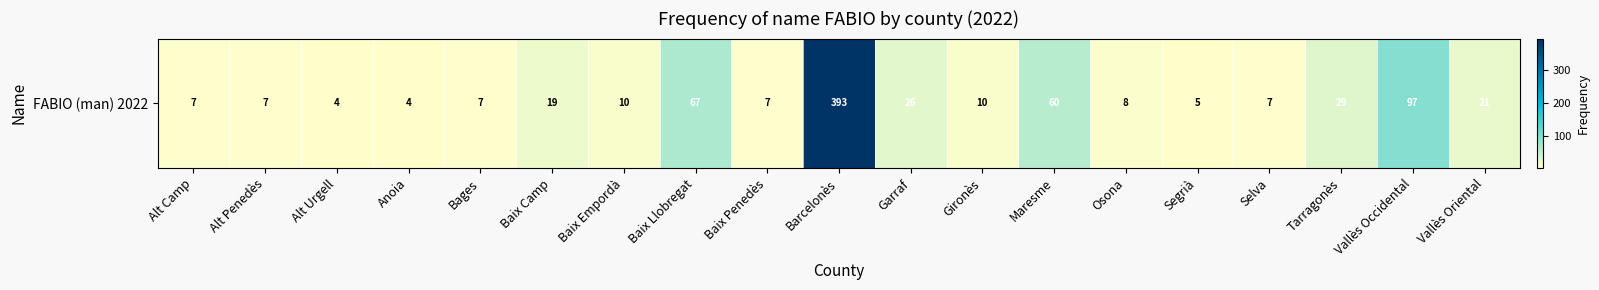

What is the ratio of the value at Vallès Oriental to the value at Maresme?

0.3